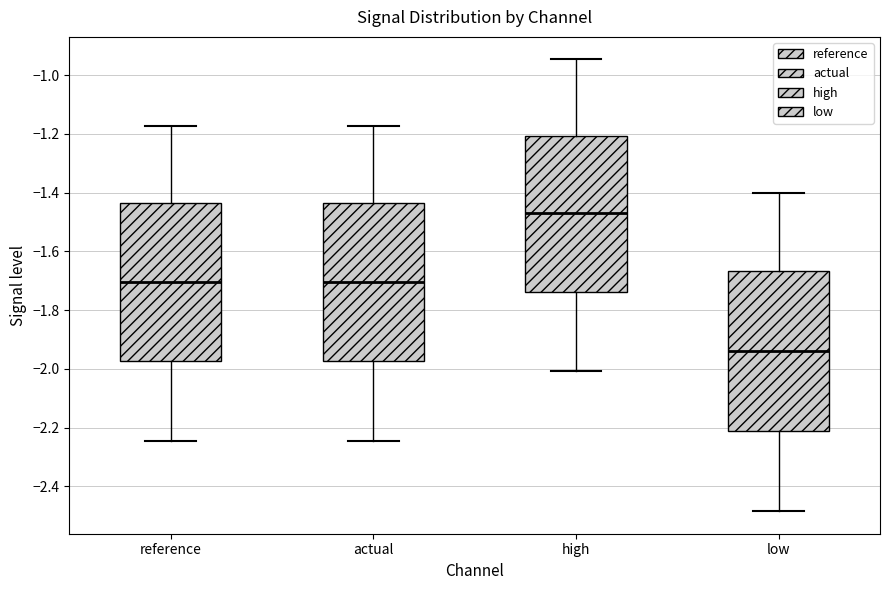

Where does the lower whisker of the box for low end on the y-axis? The values are not printed on the chart, so give them approximately, as read against the axis.

-2.48